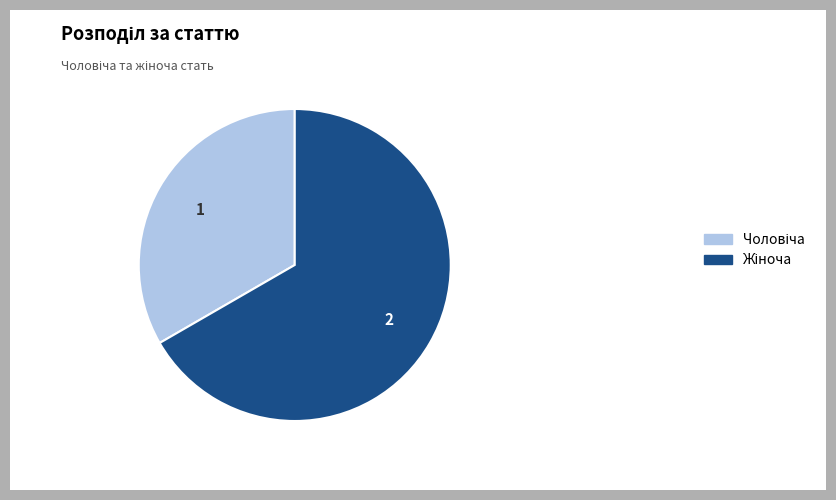

Is there any slice that represents more than half of the pie?

Yes